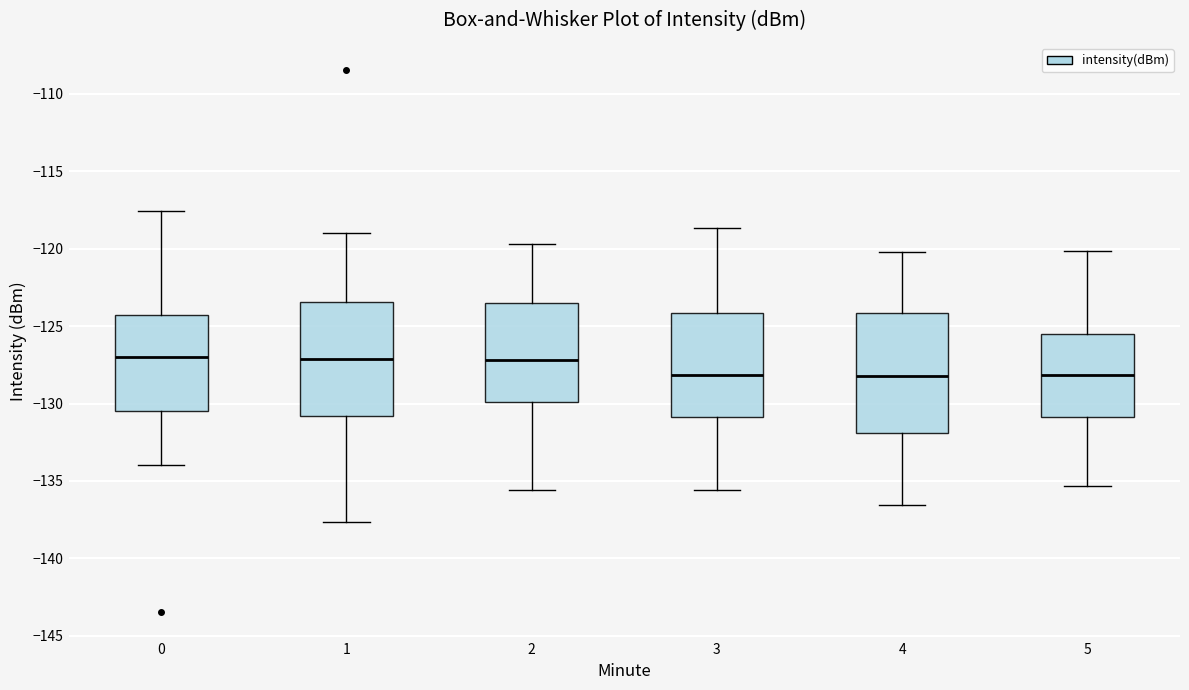

Where does the median line of the box at x = 1 sit on the y-axis? The values are not printed on the chart, so give them approximately, as read against the axis.

-127.0